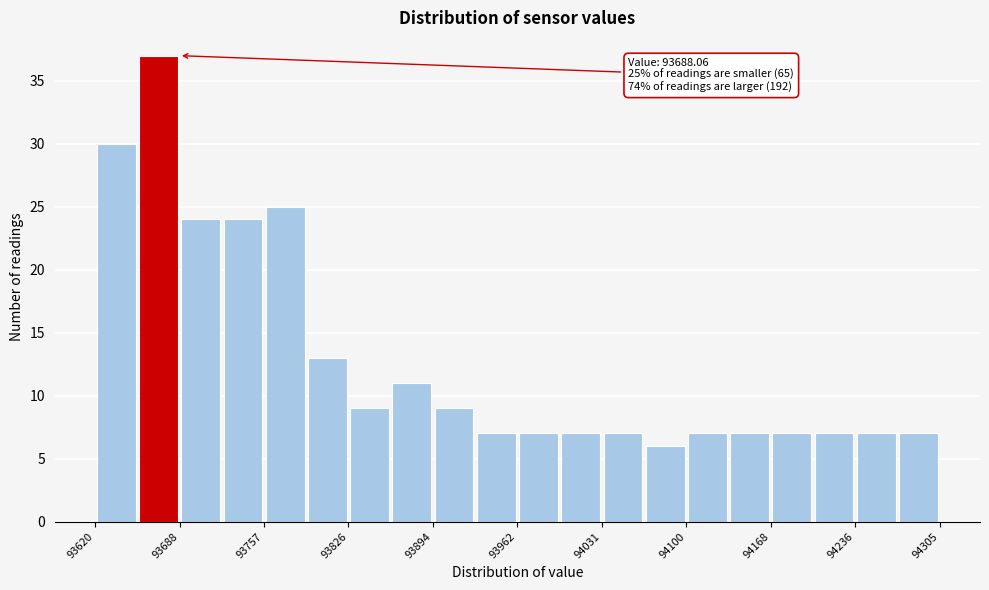

Read against the x-axis, roughly where is the centre of the tallest bar?

93670